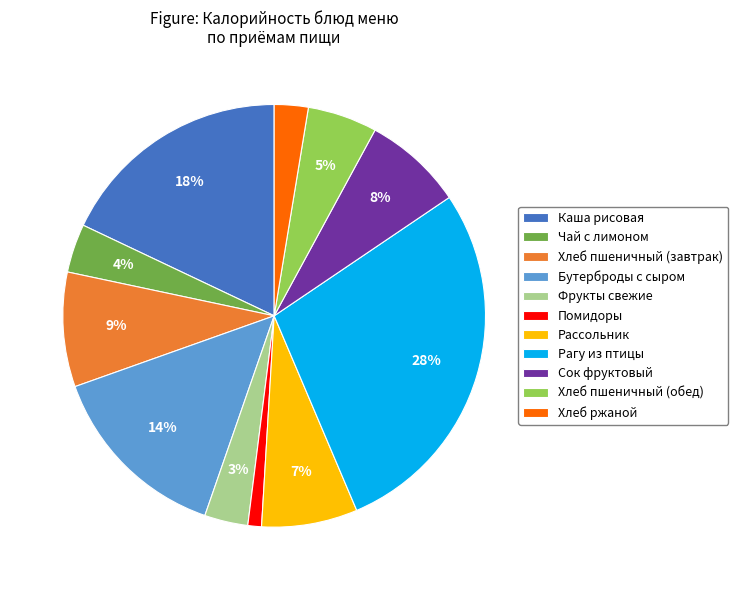

Is there any slice that represents more than half of the pie?

No